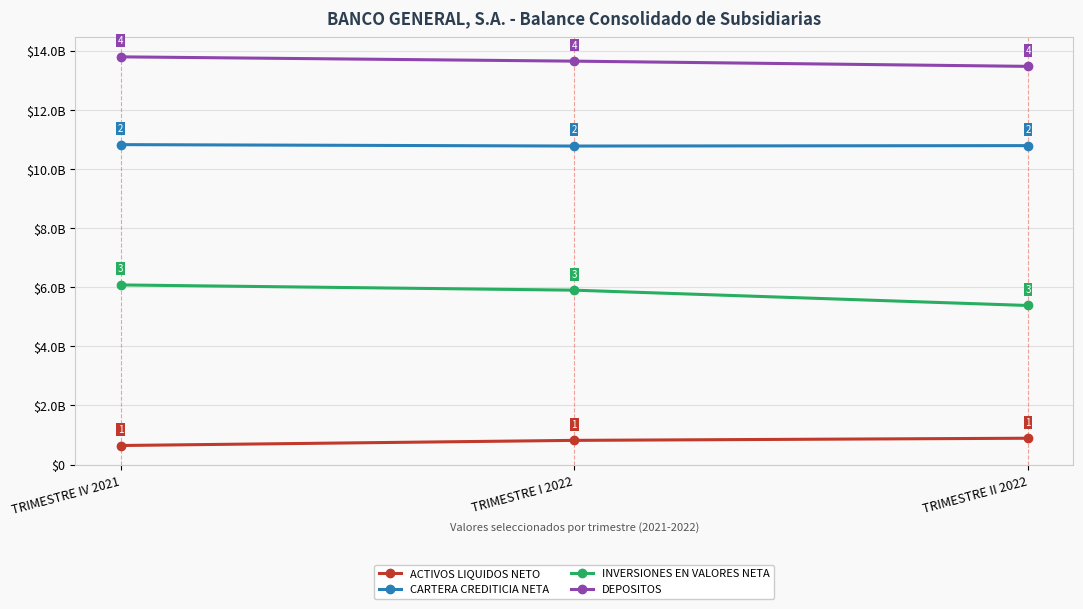

What is the maximum value shown in the chart?

13801042362.4